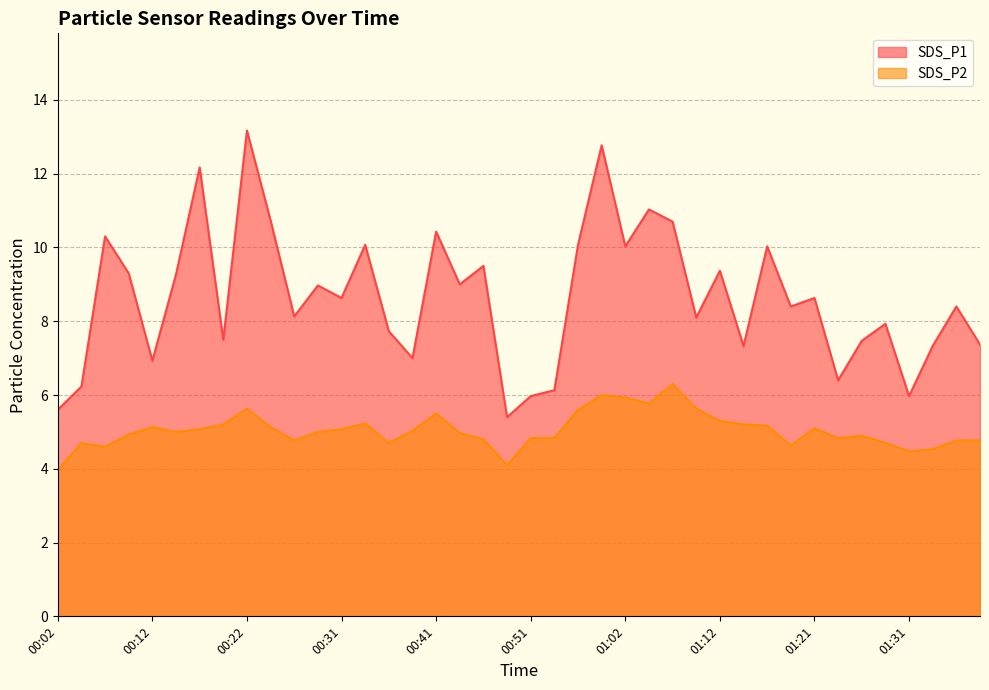

At how many categories does at least one series exceed 5?

40